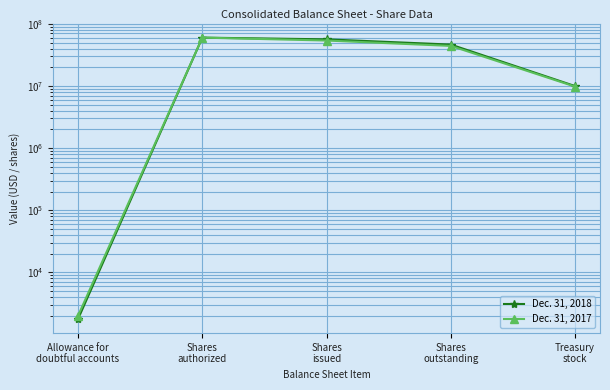

Which series has the largest total across all categories?

Dec. 31, 2018